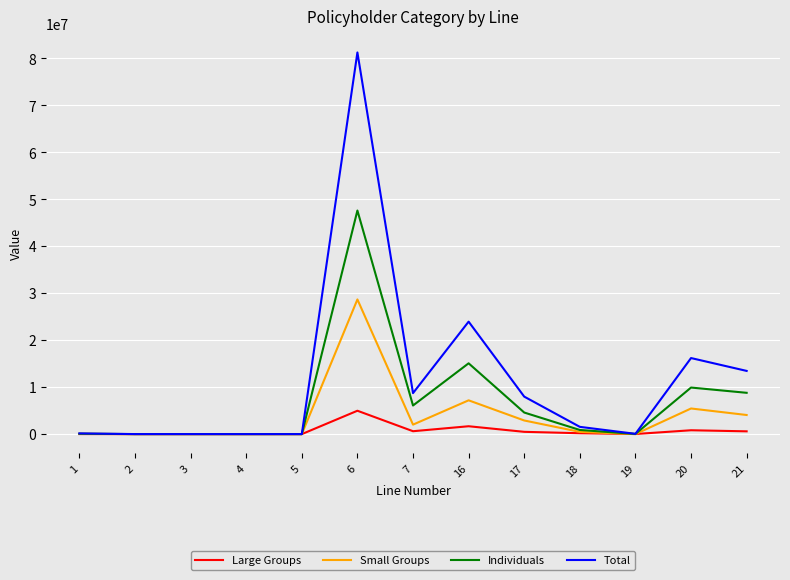

What is the difference between the maximum and minimum values in the Large Groups series?

4977898.5